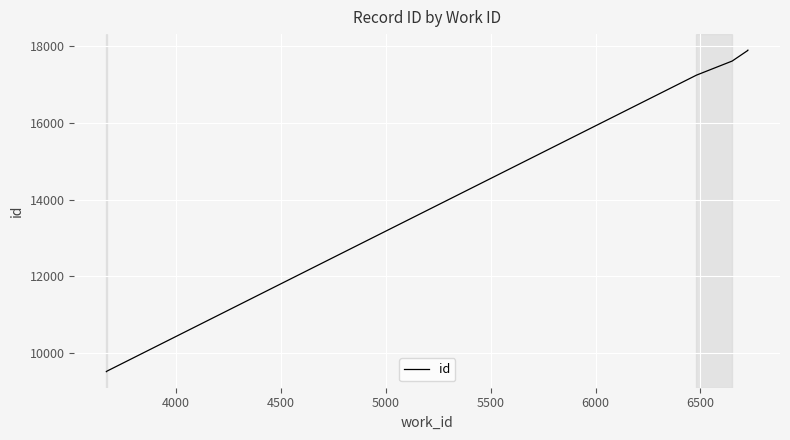

Is it true that the value at 6000 is 4768?

False